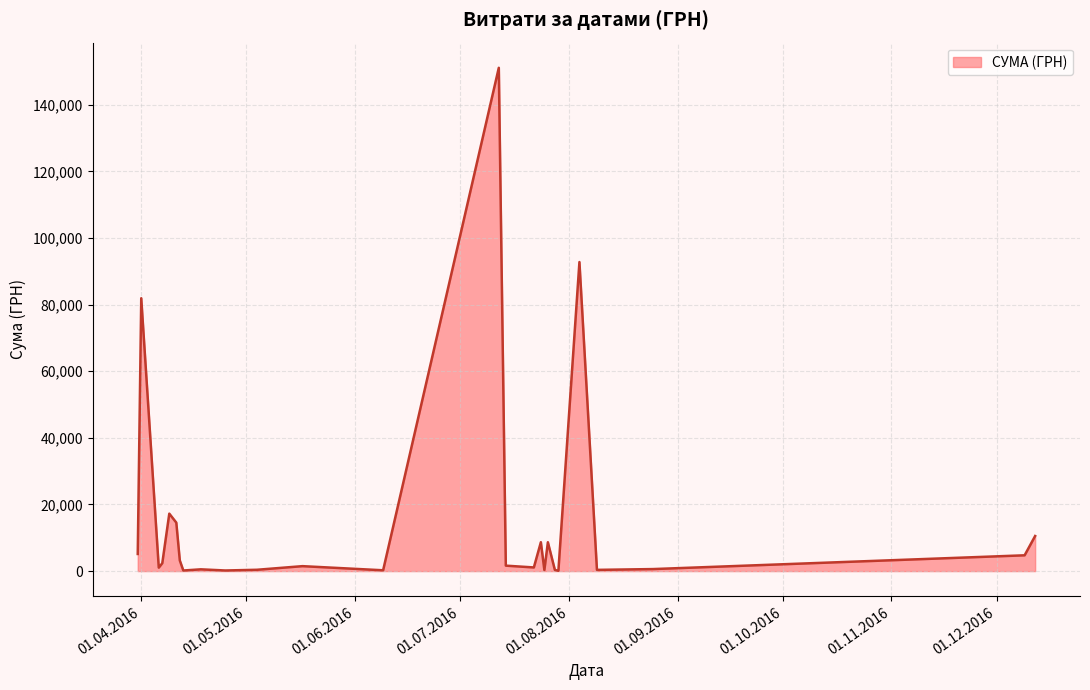

What is the maximum value shown in the chart?

151115.9